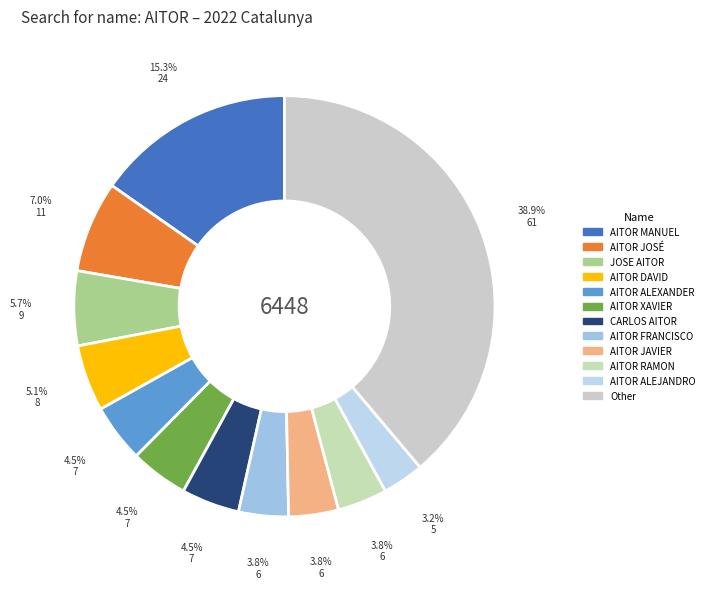

What is the change in value from AITOR DAVID to AITOR ALEJANDRO?

-3